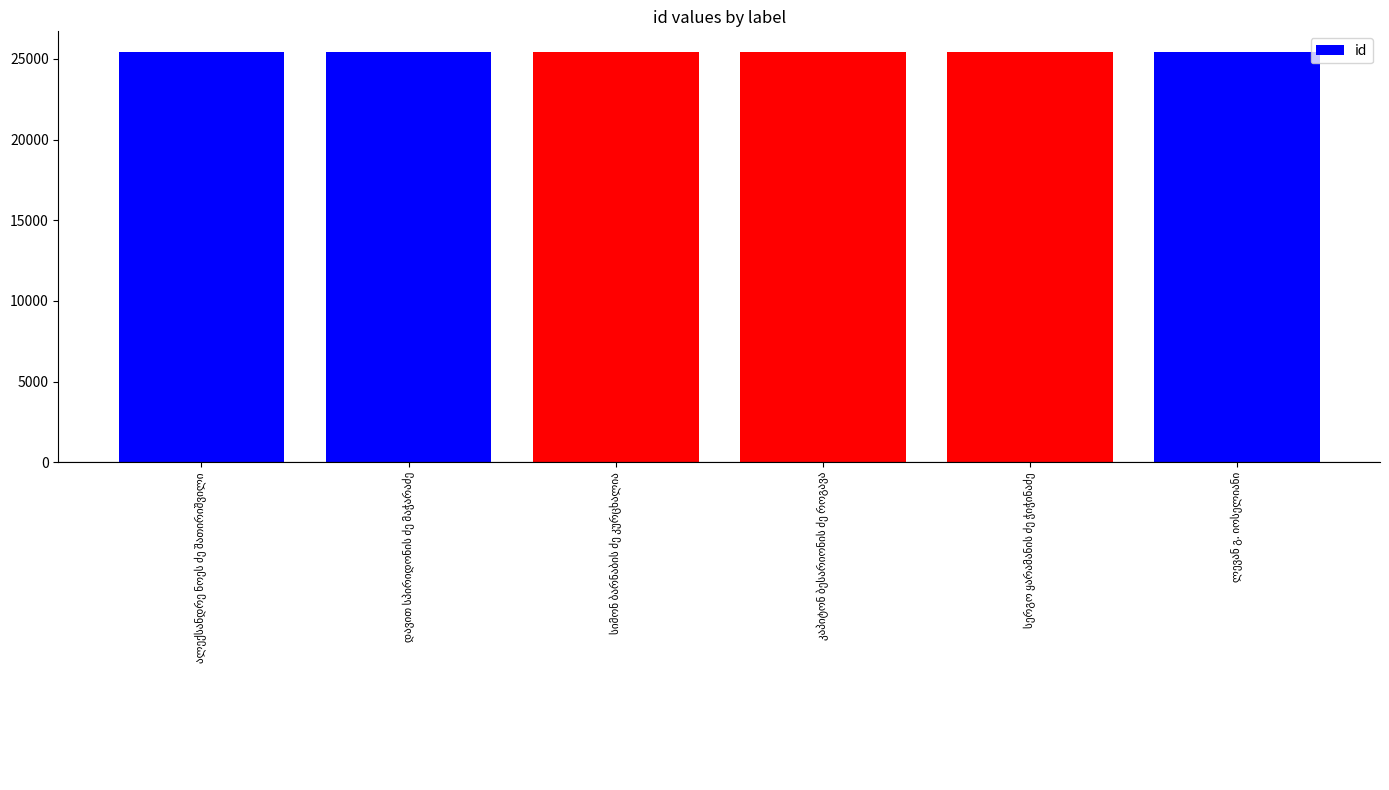

What is the value of the 2nd bar from the left?

25431